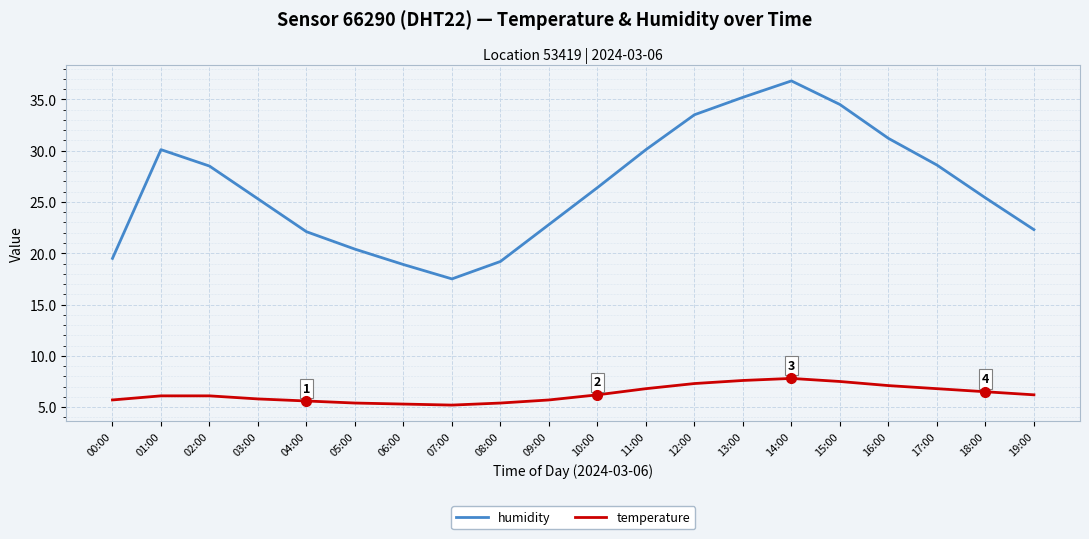

Which series has the largest total across all categories?

humidity